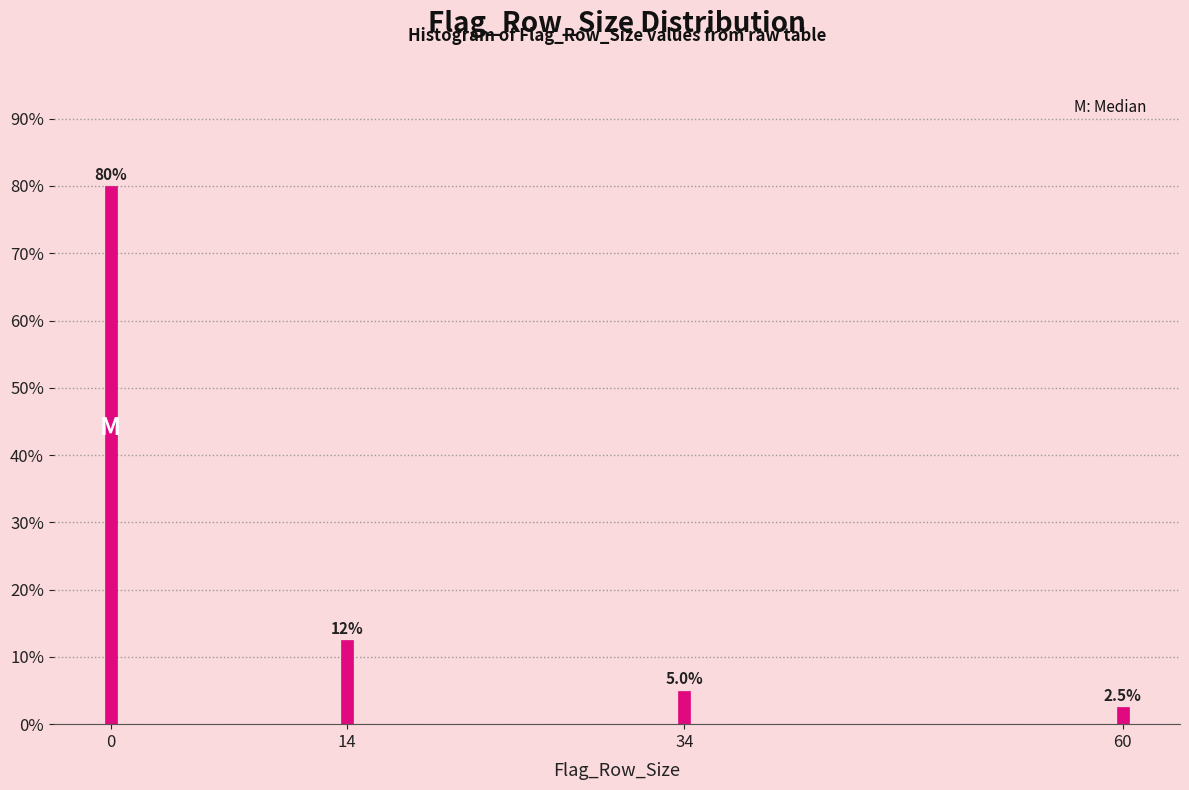

Reading left to right, transcribe all the data shown in this chart.

0=80.0	14=12.5	34=5.0	60=2.5